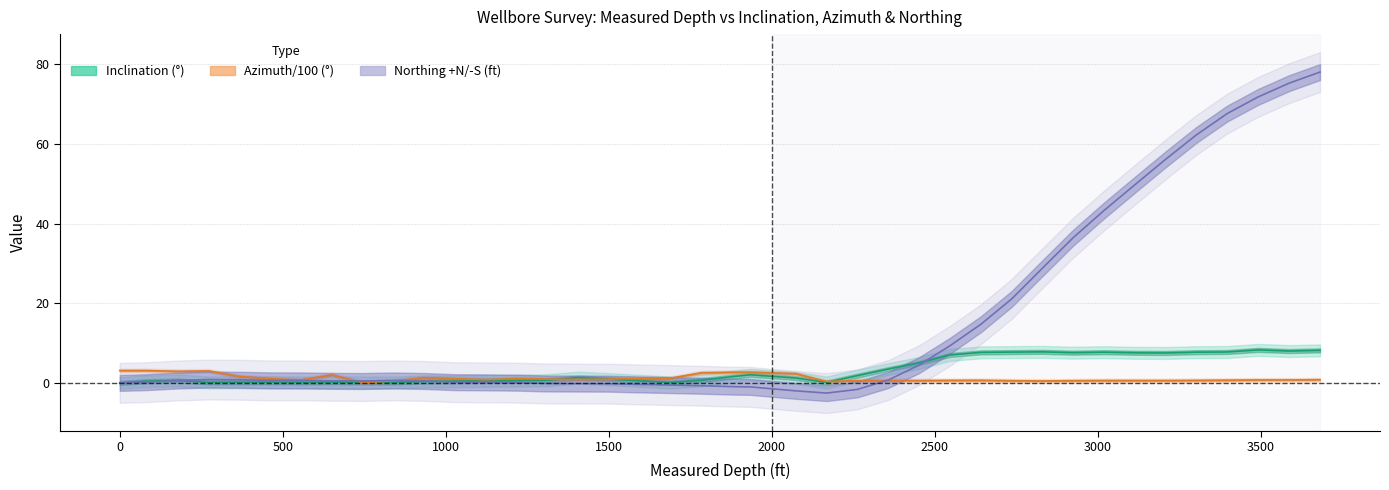

True or false: azimuth and northing cross at least once.

True